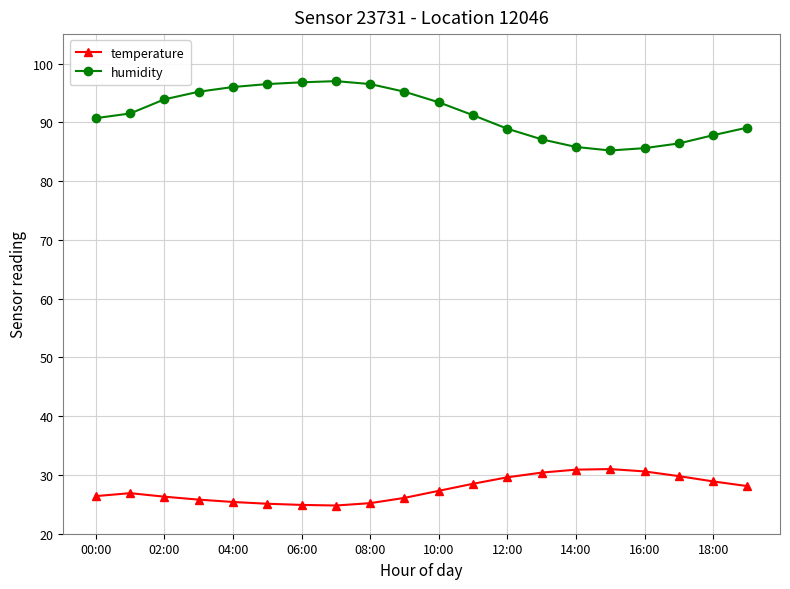

Which series has the largest range (max minus min)?

humidity